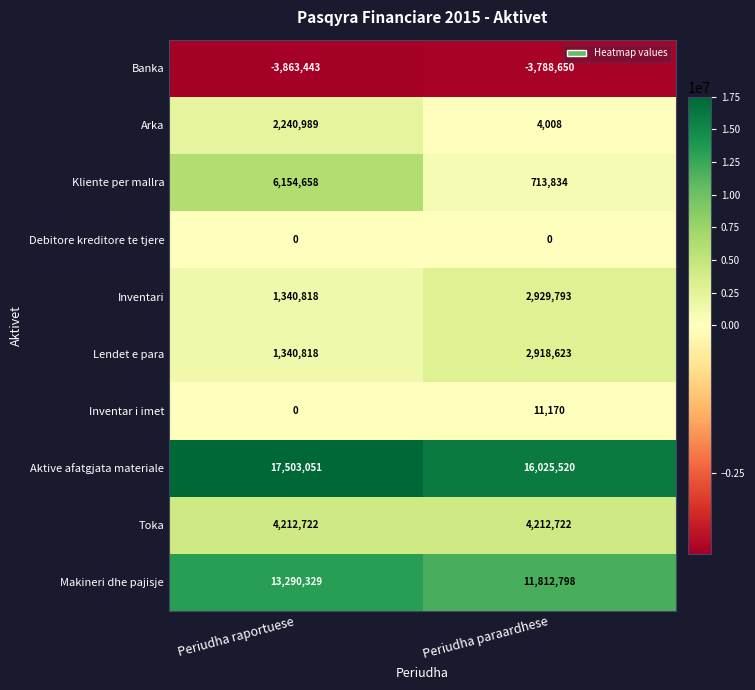

Is the value of Debitore kreditore te tjere at Periudha paraardhese greater than the value of Kliente per mallra at Periudha raportuese?

No